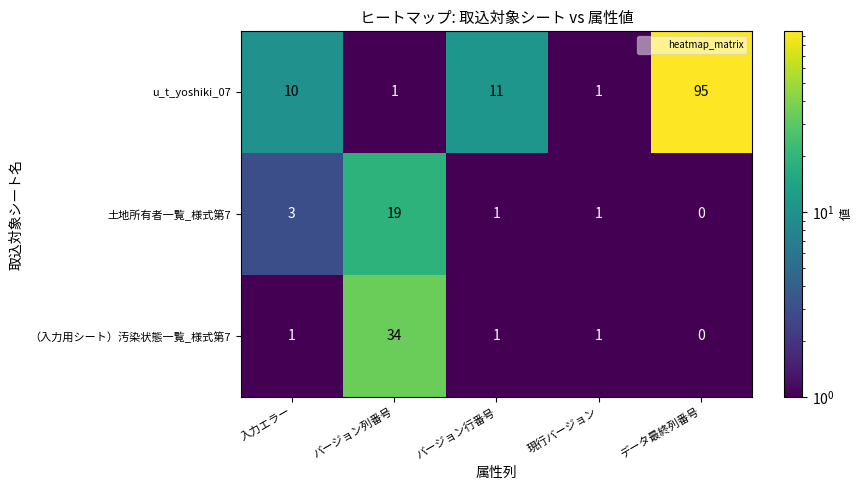

Reading left to right, what are all the values shown in this chart?

u_t_yoshiki_07: 10	1	11	1	95
土地所有者一覧_様式第7: 3	19	1	1	0
（入力用シート）汚染状態一覧_様式第7: 1	34	1	1	0